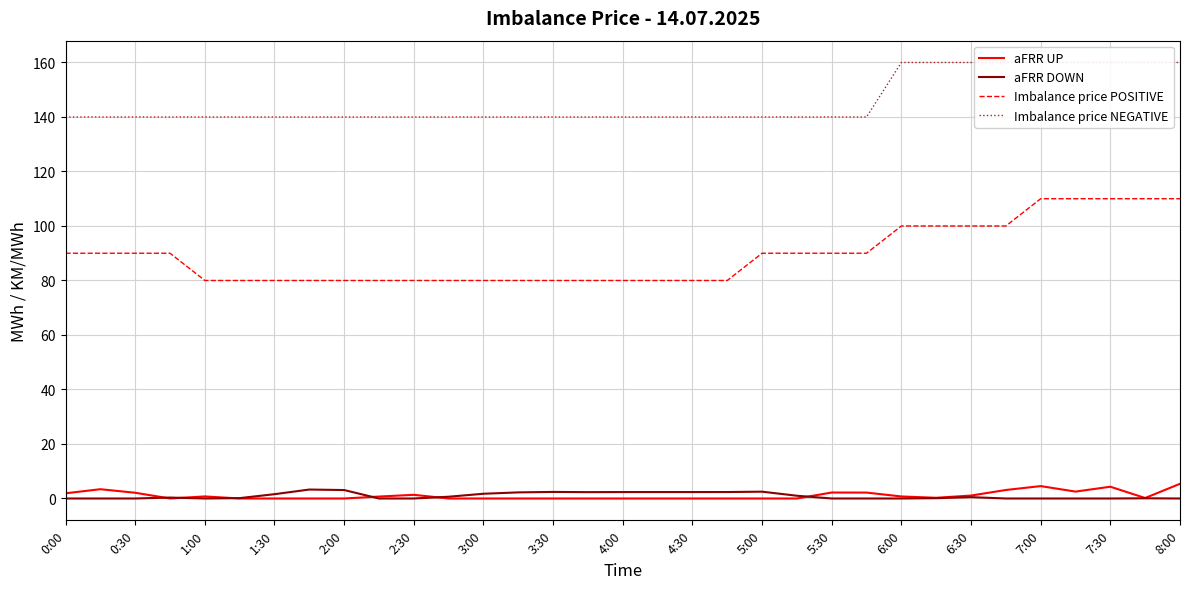

The aFRR UP series shows 0.3 at 25. True or false?

True